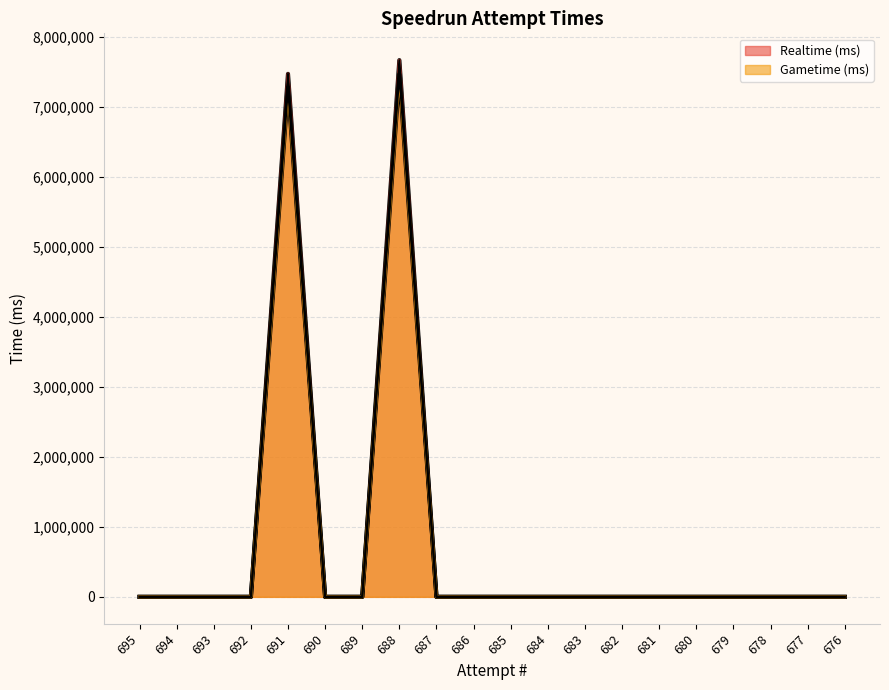

How many values in Realtime (ms) are above zero?

2